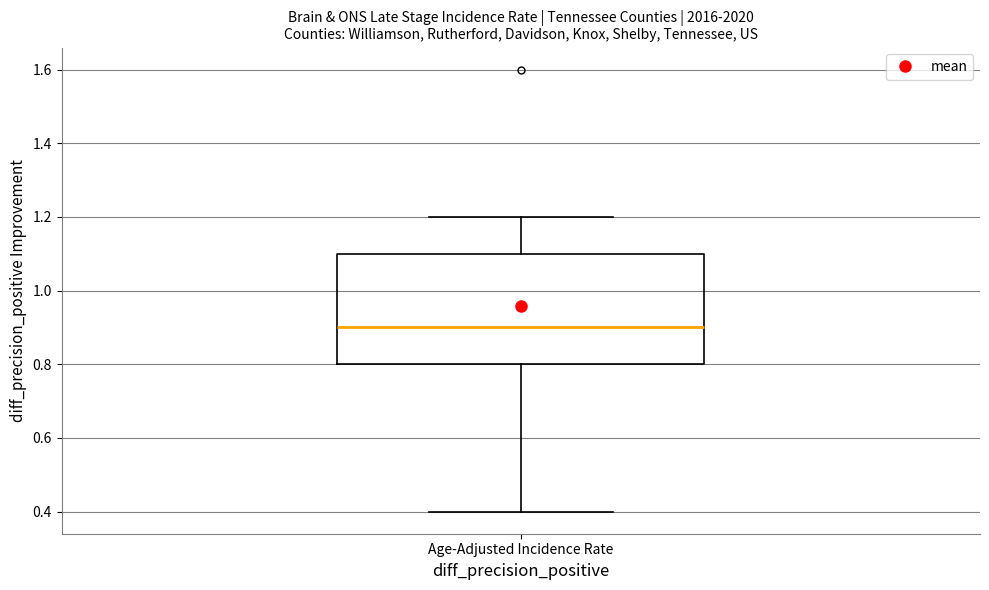

Where is the upper edge of the box for Age-Adjusted Incidence Rate on the y-axis? The values are not printed on the chart, so give them approximately, as read against the axis.

1.1